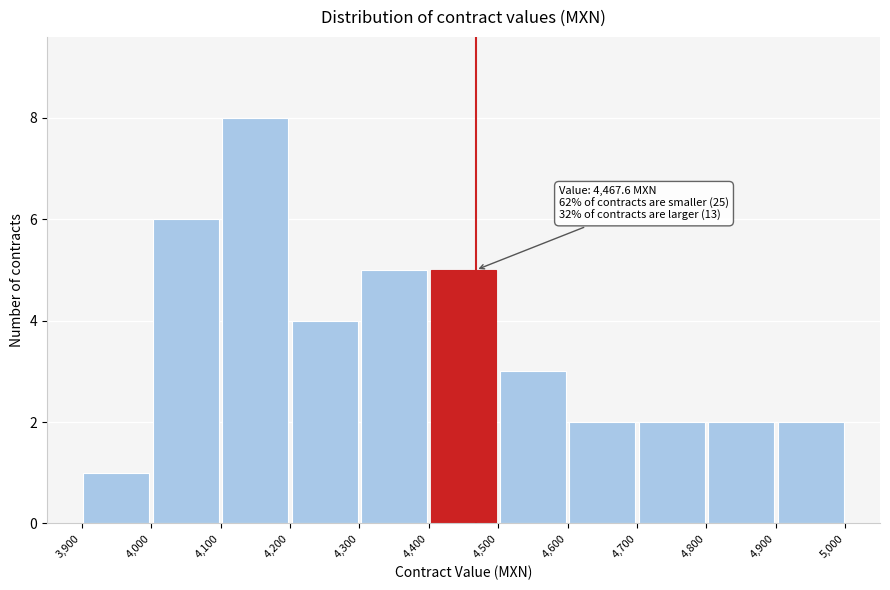

Which range on the x-axis has the tallest bar?

4,100 to 4,200